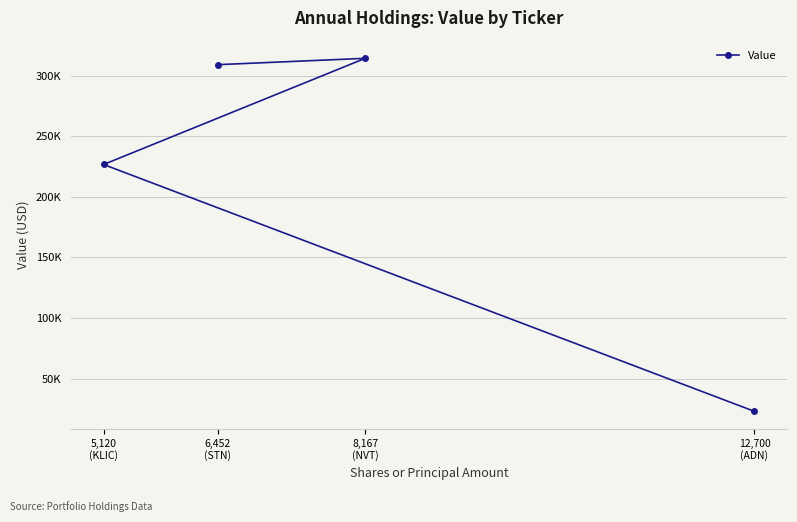

How many points are higher than both their immediate neighbors (excluding endpoints)?

1